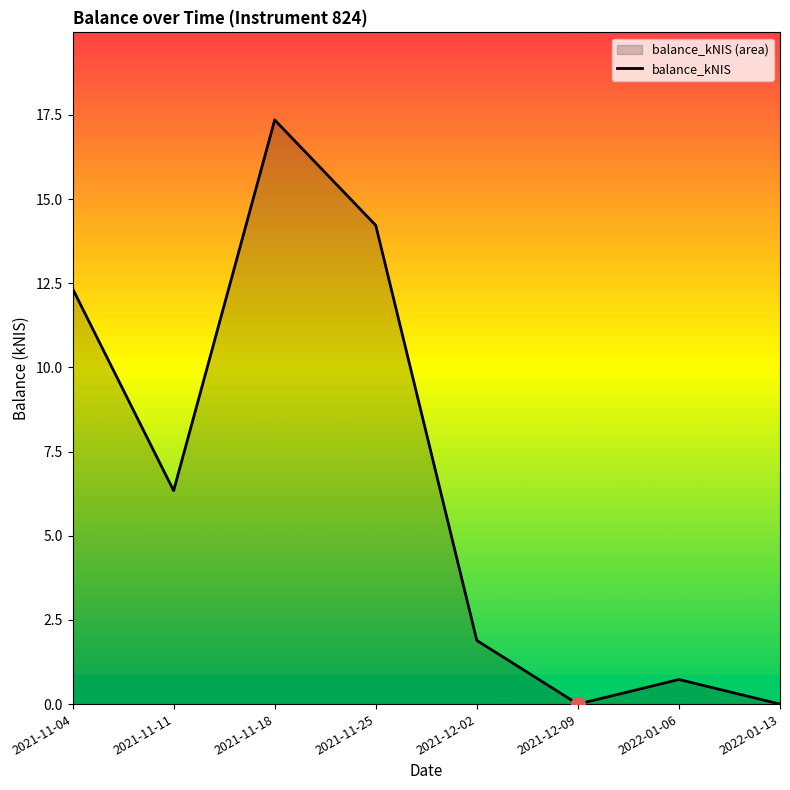

Does the chart display data point markers on the line(s)?

No